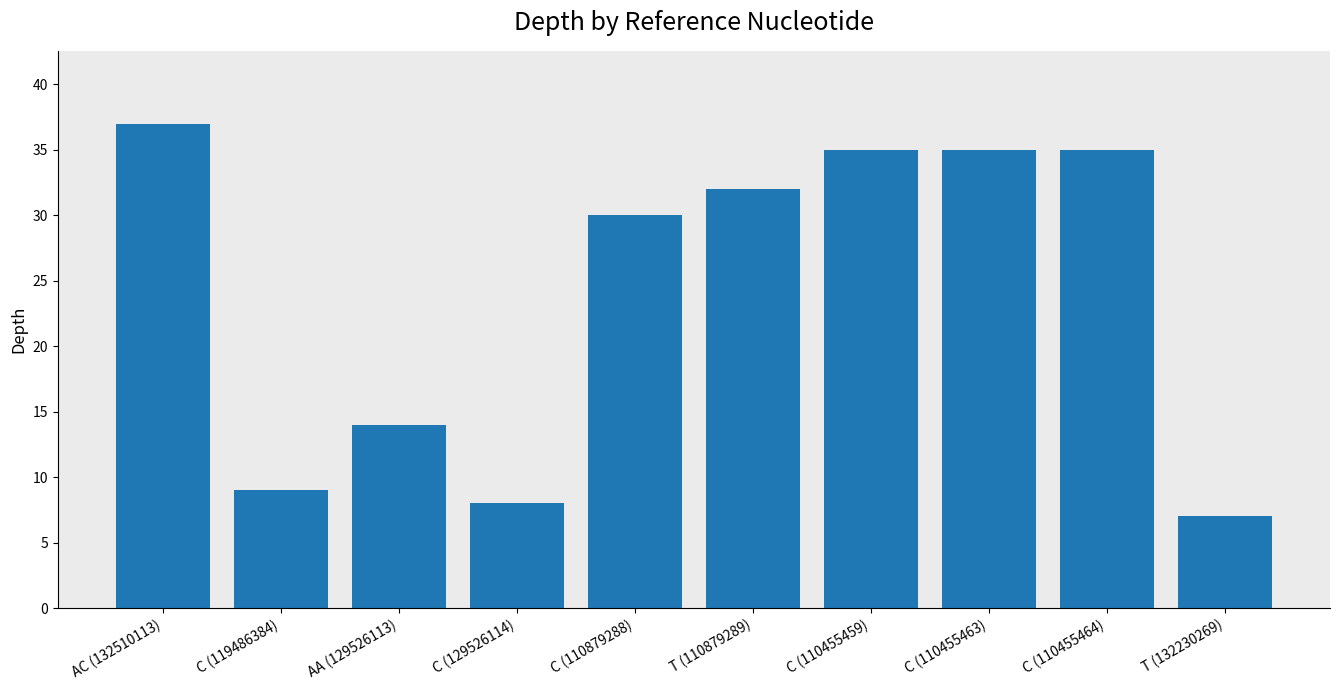

What is the maximum value shown in the chart?

37